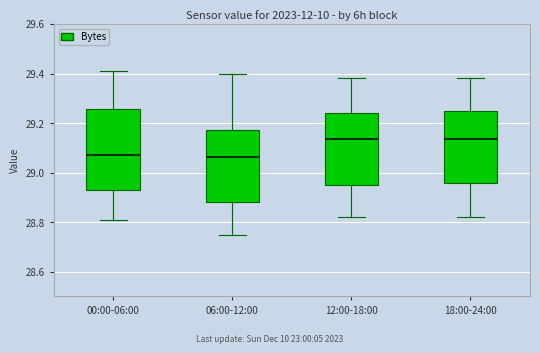

Reading left to right, transcribe this box plot: for each box, give where its median line is, the range the box spans, and where its two whiskers end, as read against the y-axis. The values are not printed on the chart, so give them approximately, as read against the axis.

00:00-06:00: median 29.08, box 28.94 to 29.26, whiskers 28.82 to 29.42
06:00-12:00: median 29.06, box 28.88 to 29.18, whiskers 28.76 to 29.40
12:00-18:00: median 29.14, box 28.96 to 29.24, whiskers 28.82 to 29.38
18:00-24:00: median 29.14, box 28.96 to 29.26, whiskers 28.82 to 29.38